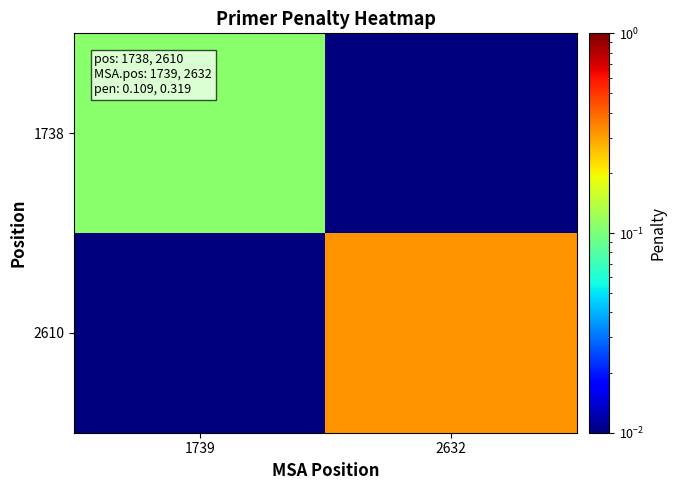

At how many categories does at least one series exceed 0?

2